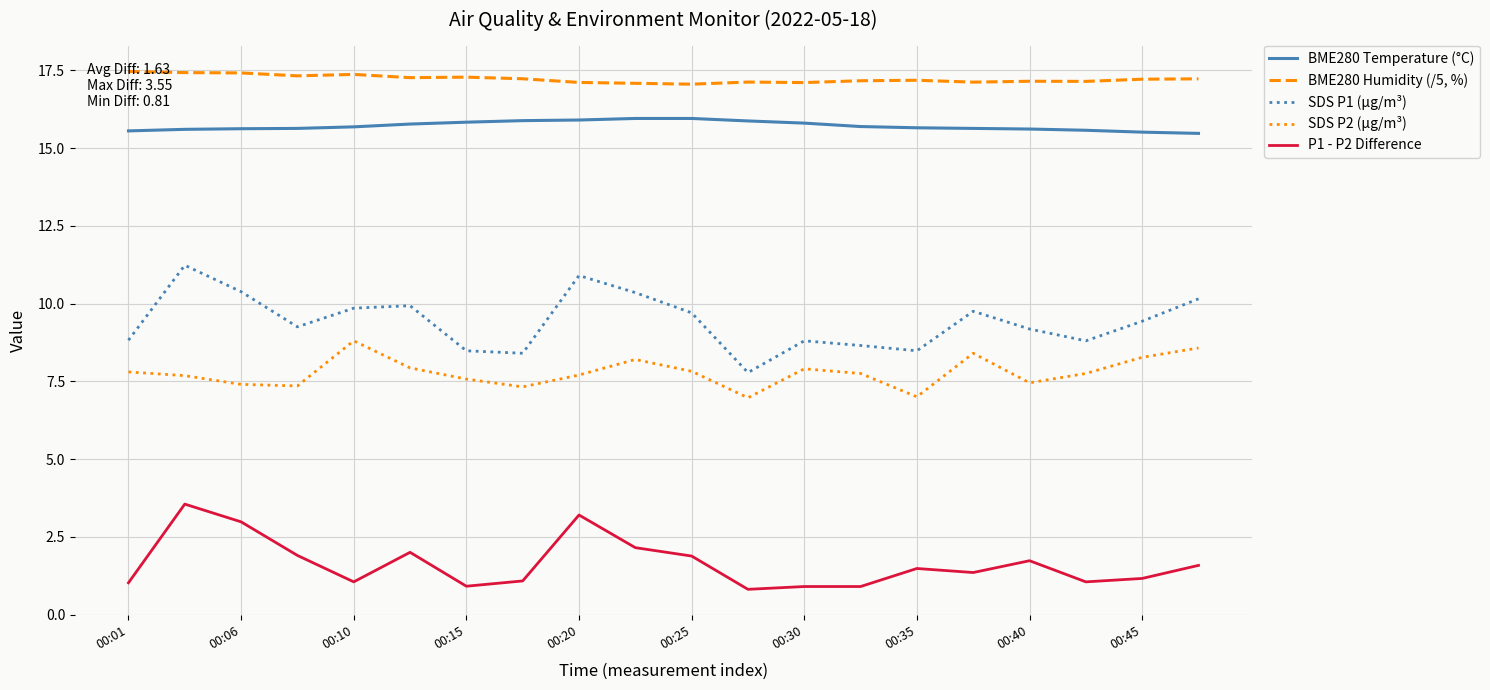

The value of P1 - P2 Difference at 00:35 is 1.5. True or false?

True